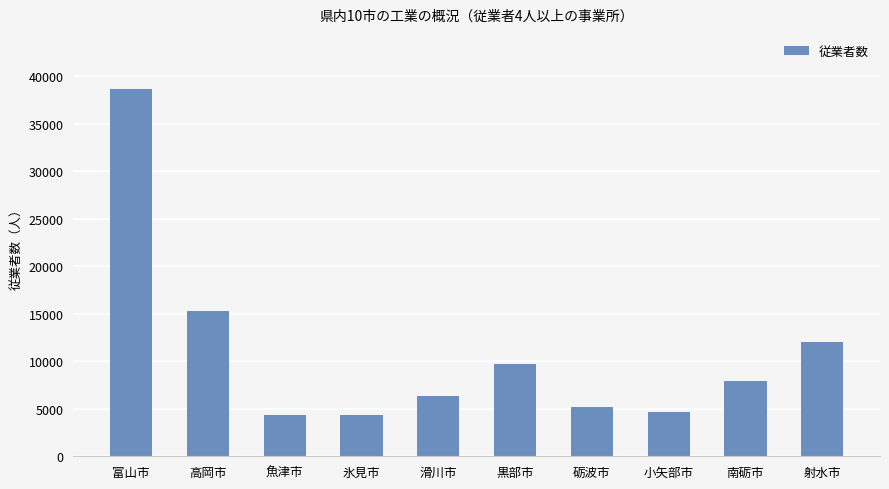

Approximately how many times larger is the value at 高岡市 compared to 砺波市?

3.0